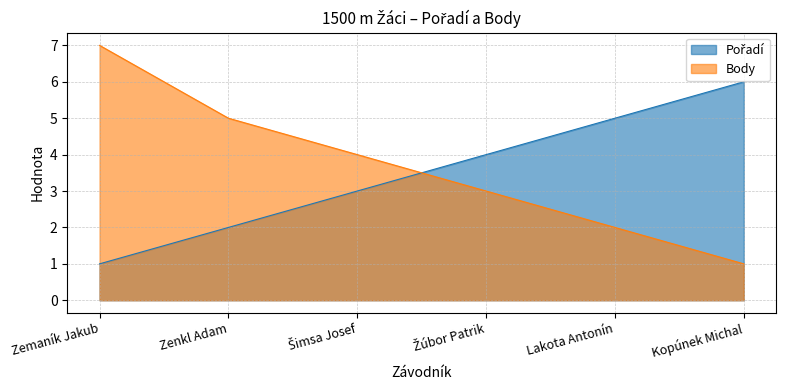

At which label is Pořadí closest to 3?

Šimsa Josef